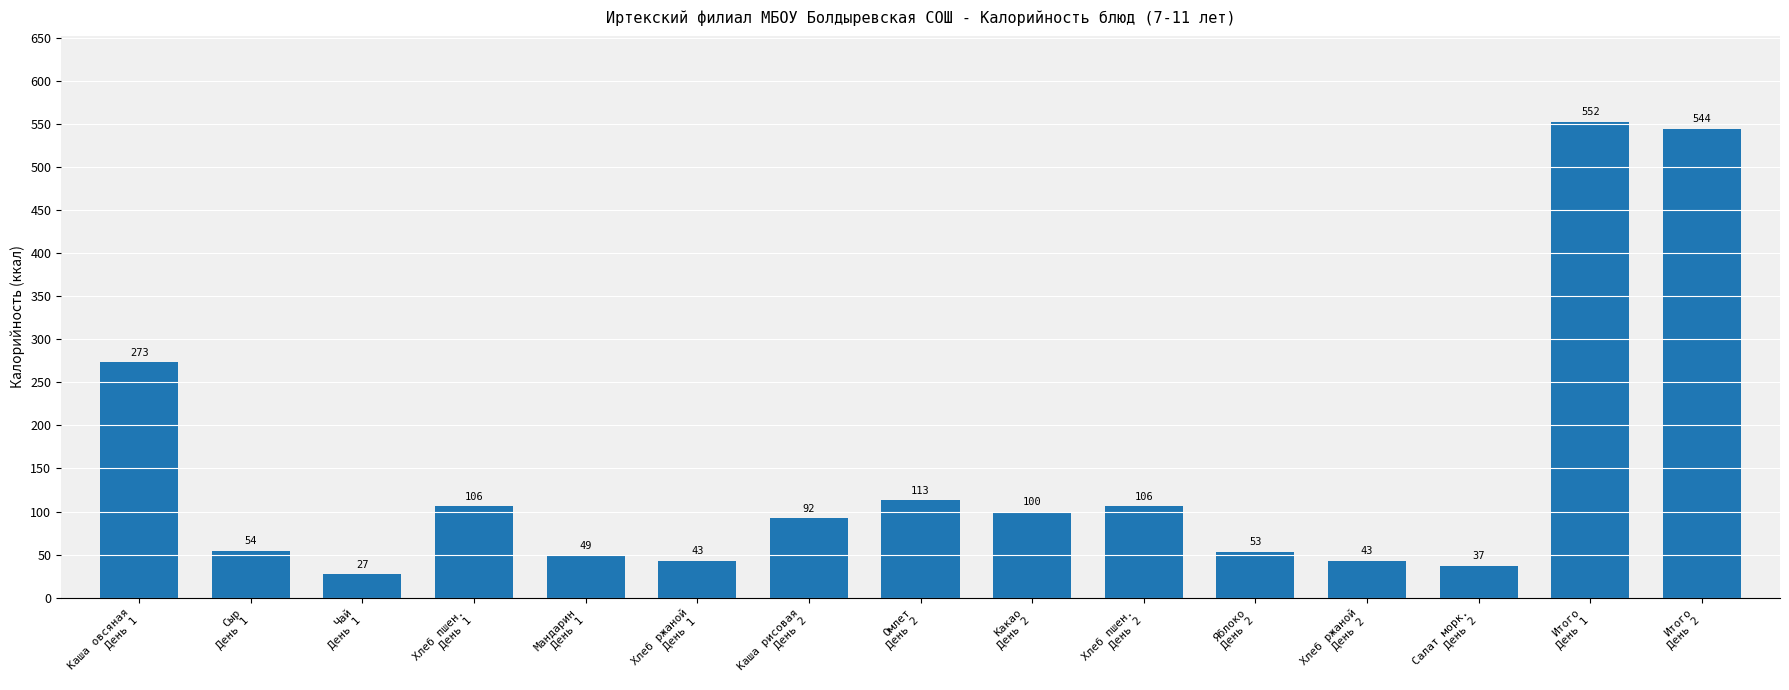

What is the difference between the maximum and minimum values?

525